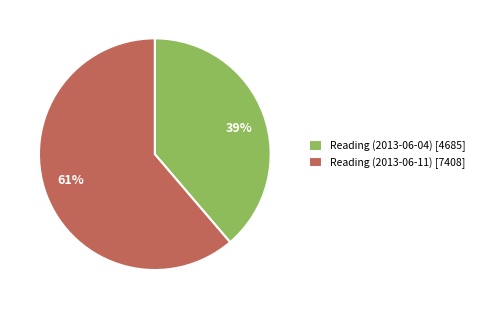

To the nearest percent, what portion does Reading (2013-06-04) represent?

39%